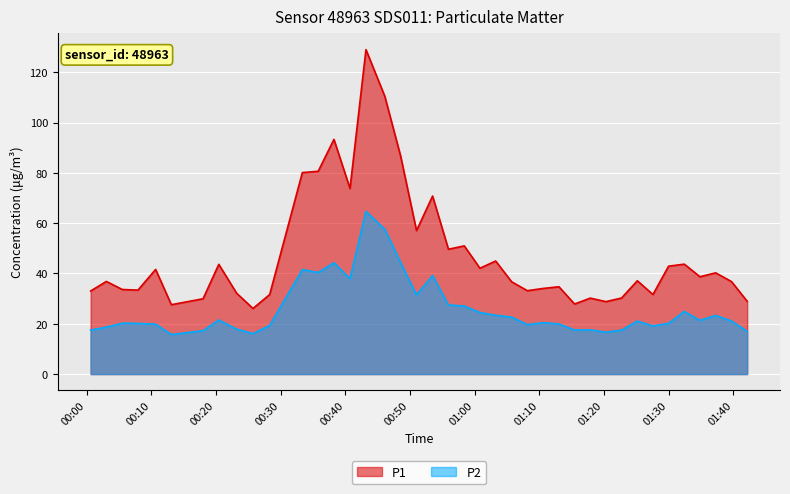

Which series has the largest total across all categories?

P1